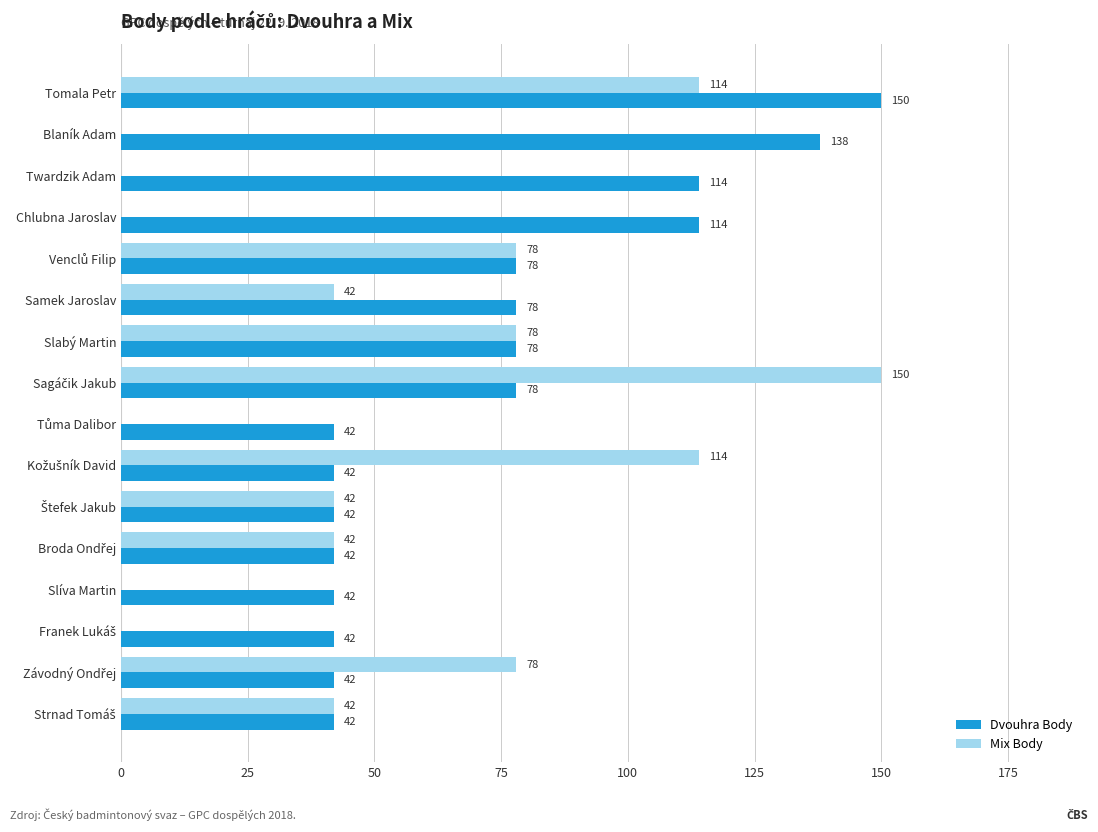

At which category is the sum across all series the highest?

Tomala Petr